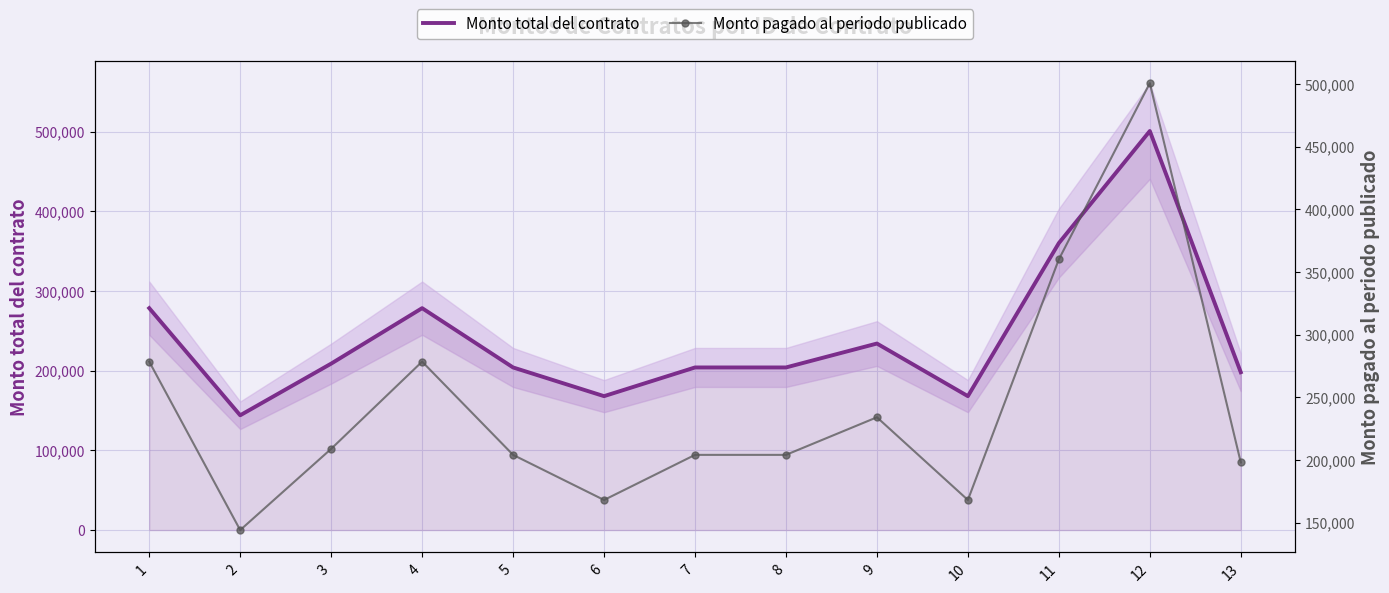

Count the number of categories in the chart.

13